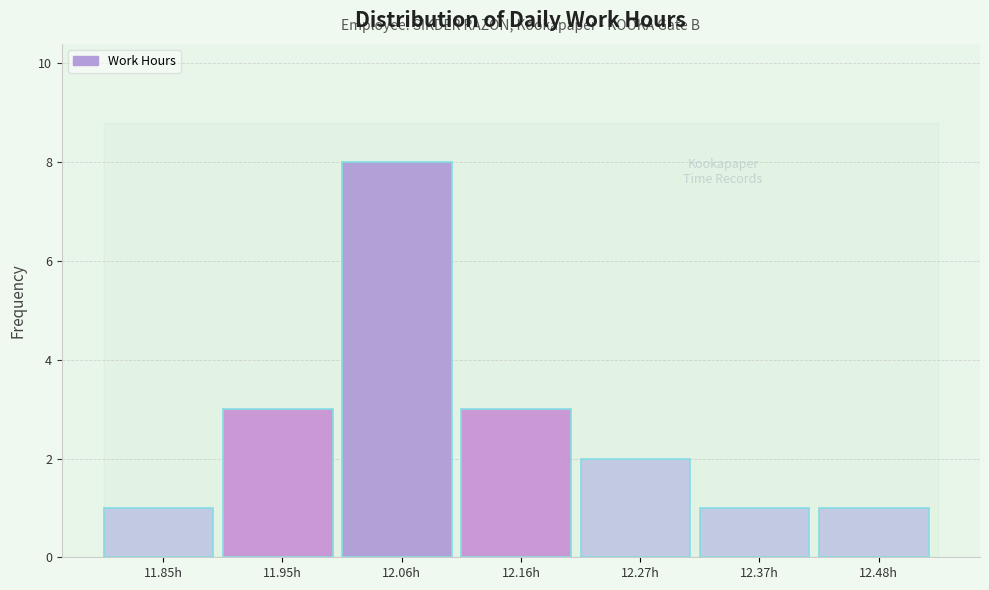

Reading left to right, list all the values displayed in this chart.

11.85h=1	11.95h=3	12.06h=8	12.16h=3	12.27h=2	12.37h=1	12.48h=1